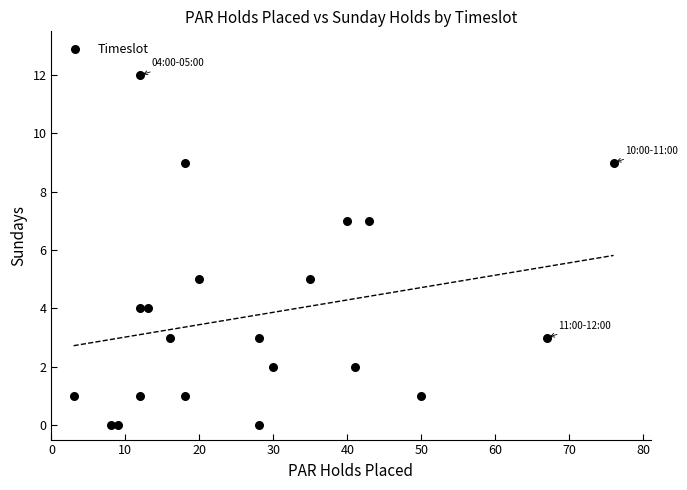

What is the range of Y values (max minus min)?

12